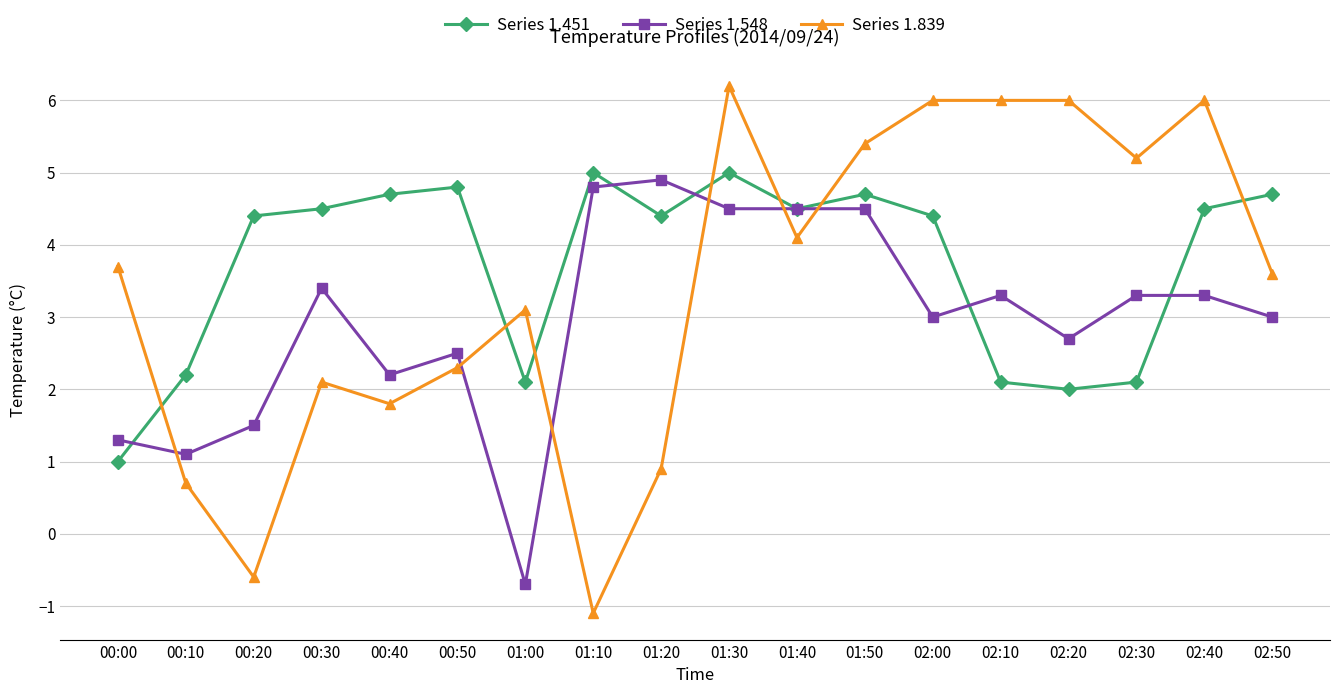

Is the value of Series 1.451 at 00:20 greater than the value of Series 1.548 at 02:40?

Yes